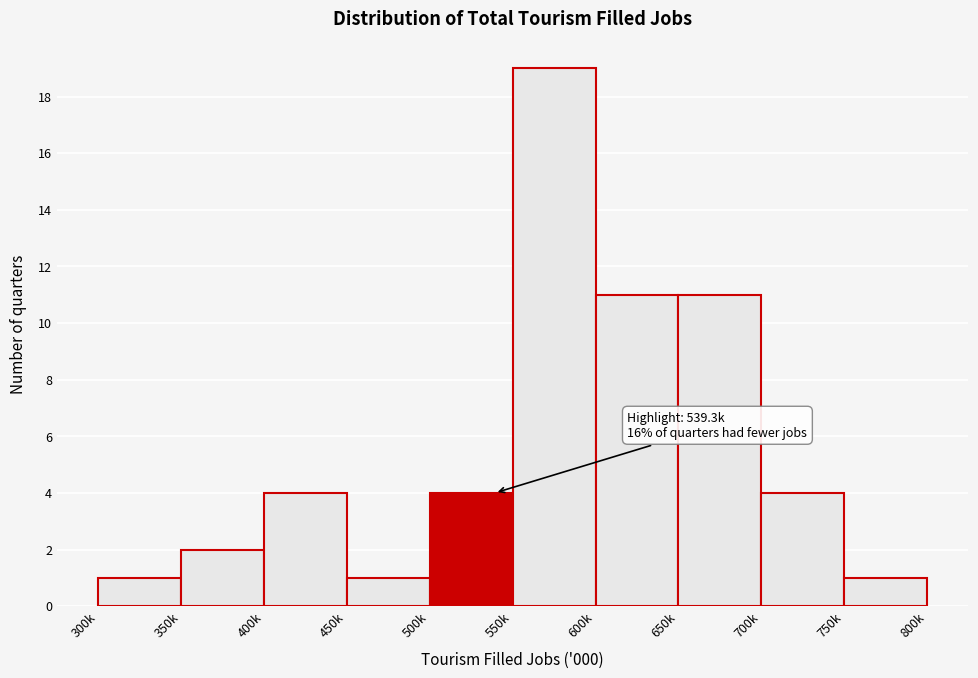

Reading left to right, what are all the values shown in this chart?

300k=1	350k=2	400k=4	450k=1	500k=4	550k=19	600k=11	650k=11	700k=4	750k=1